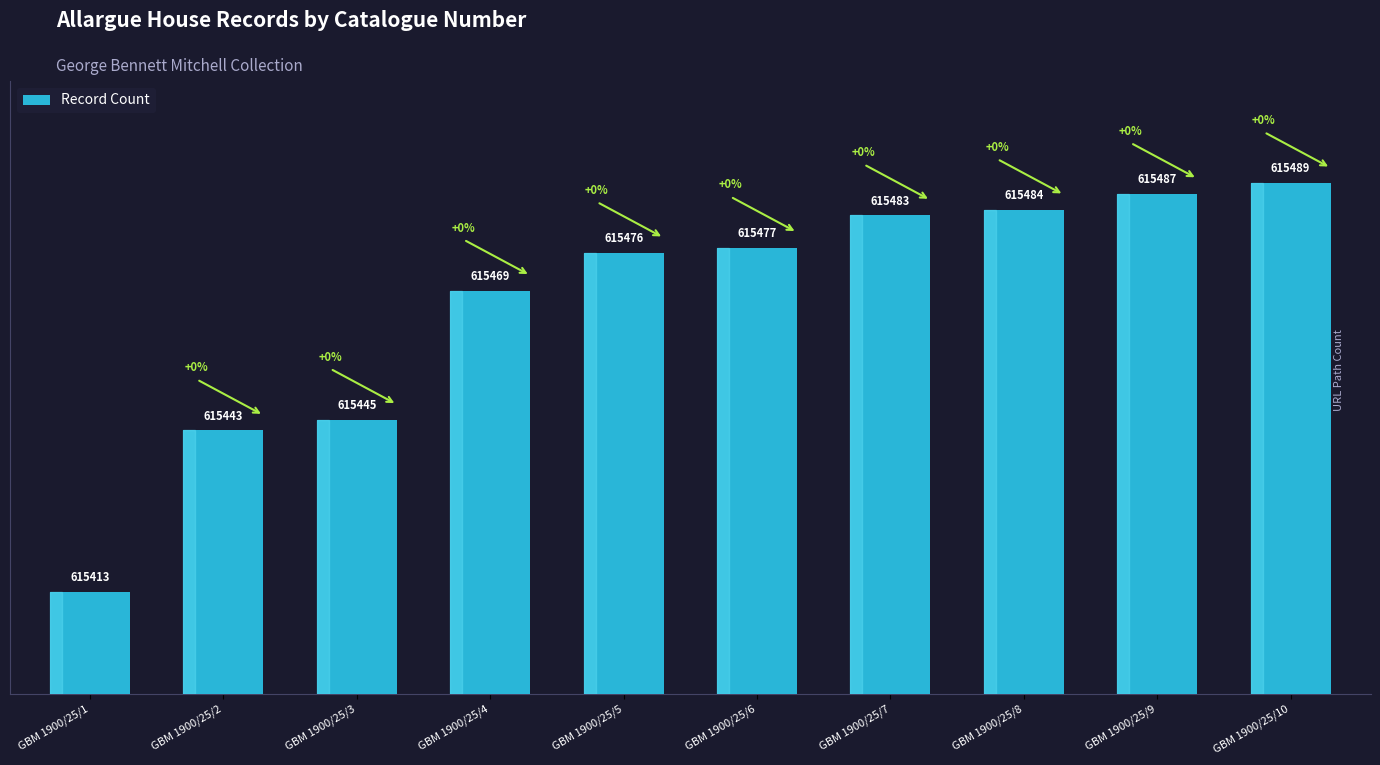

How many data points are less than 87?

5